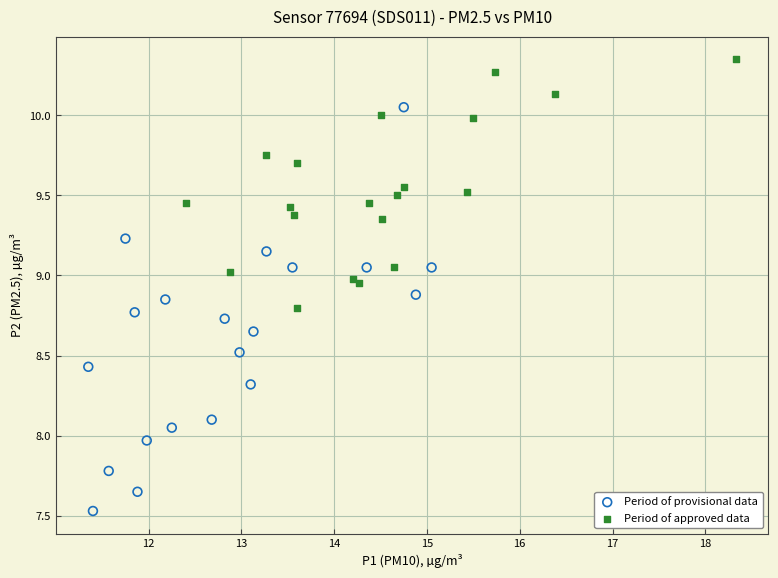

What are all the series names shown in the legend?

Period of provisional data, Period of approved data